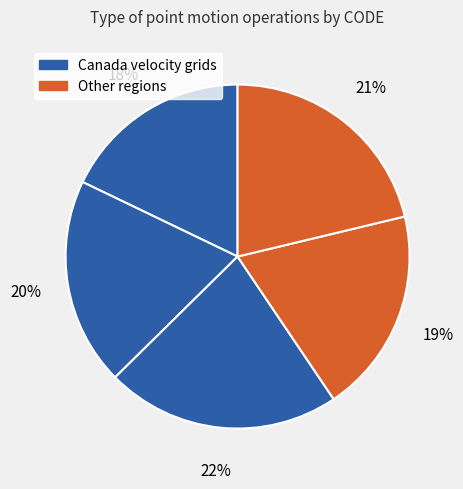

How many slices are in this pie chart?

5